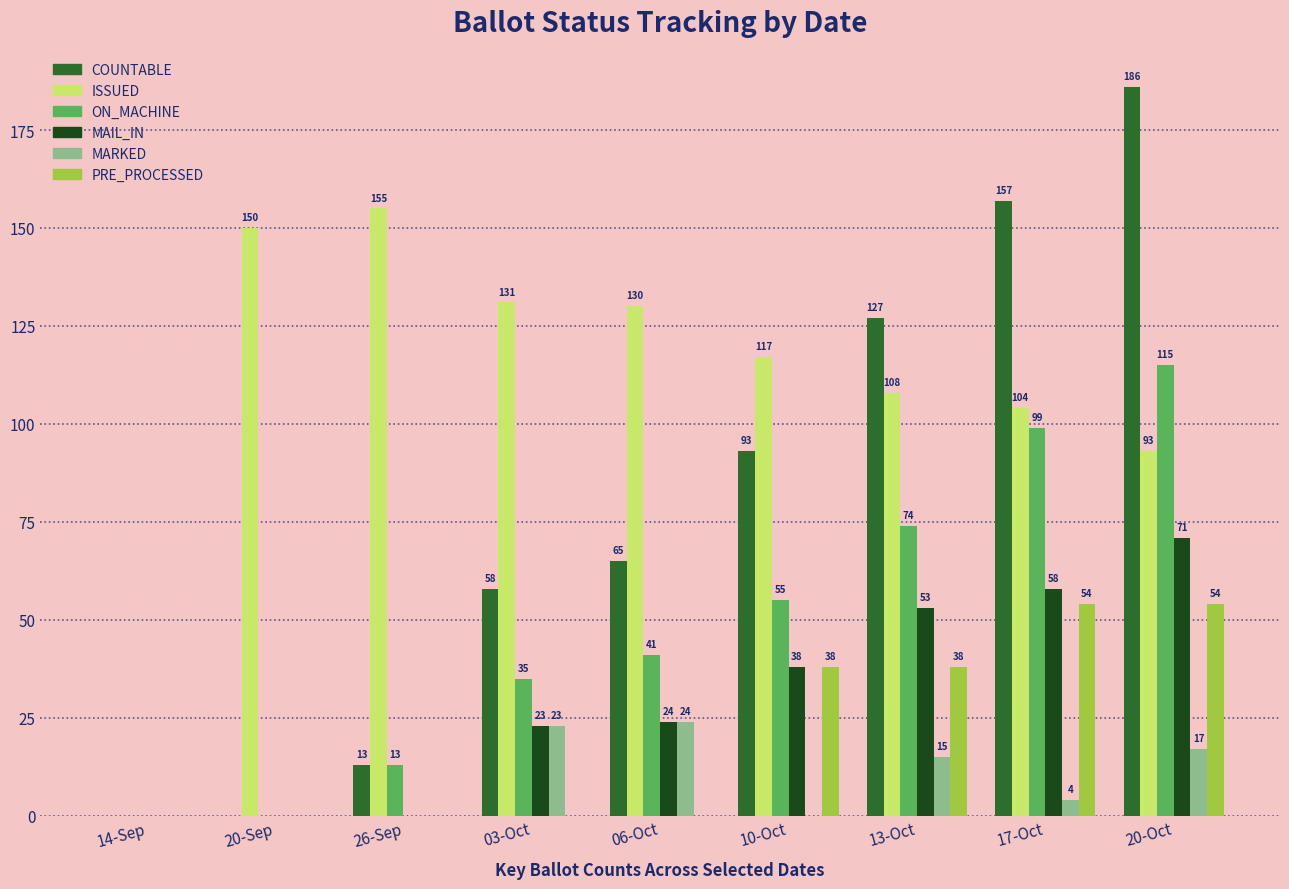

What are all the series names shown in the legend?

COUNTABLE, ISSUED, ON_MACHINE, MAIL_IN, MARKED, PRE_PROCESSED